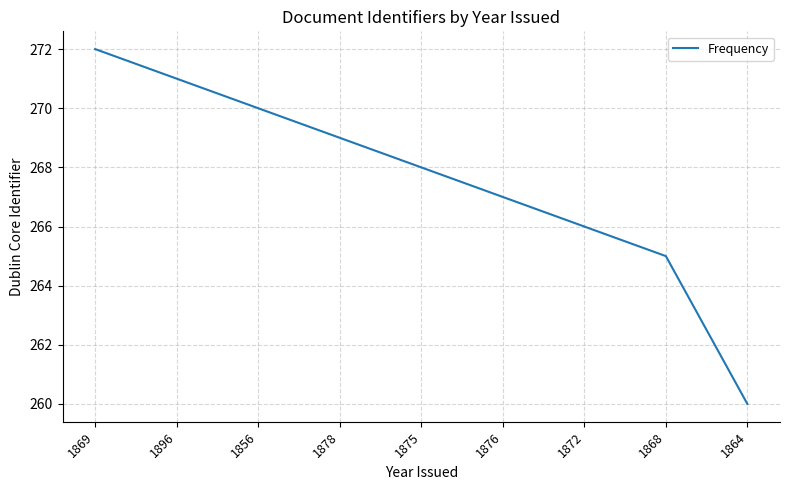

What value does the data have at 1896, to the nearest 5?

270